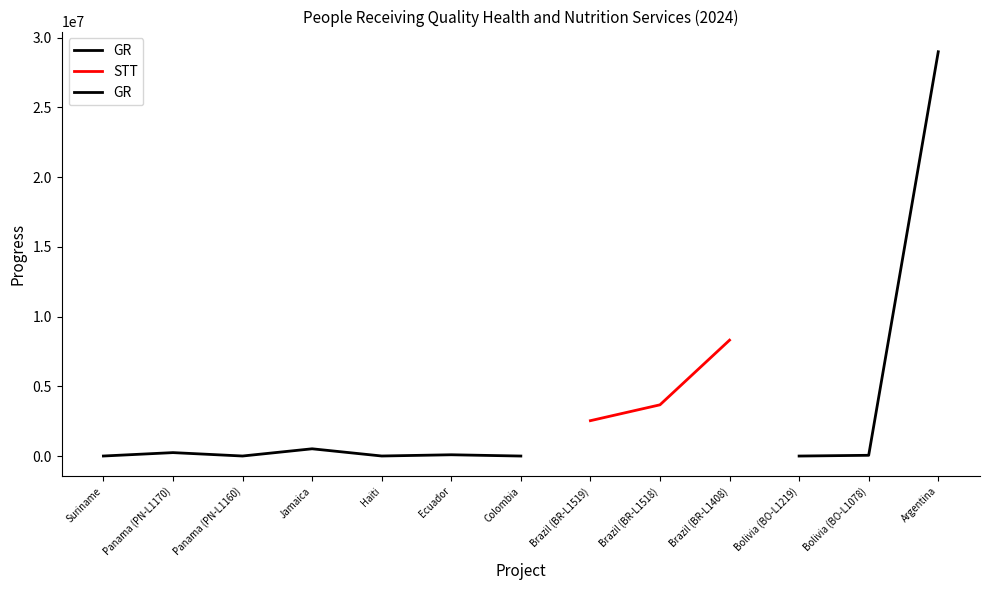

Where is STT nearest to the value 5423477?

Brazil (BR-L1518)